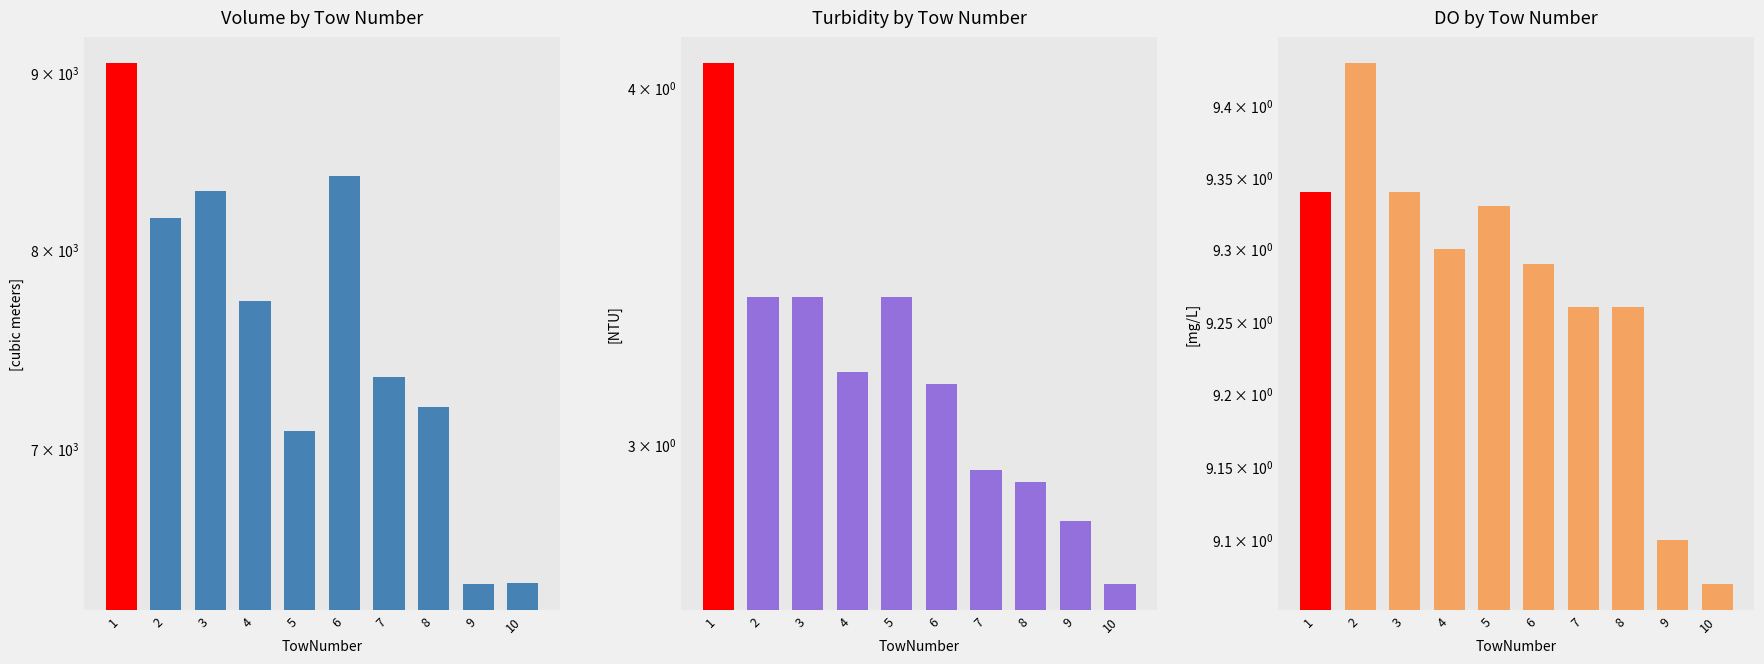

Which series has the largest total across all categories?

Volume